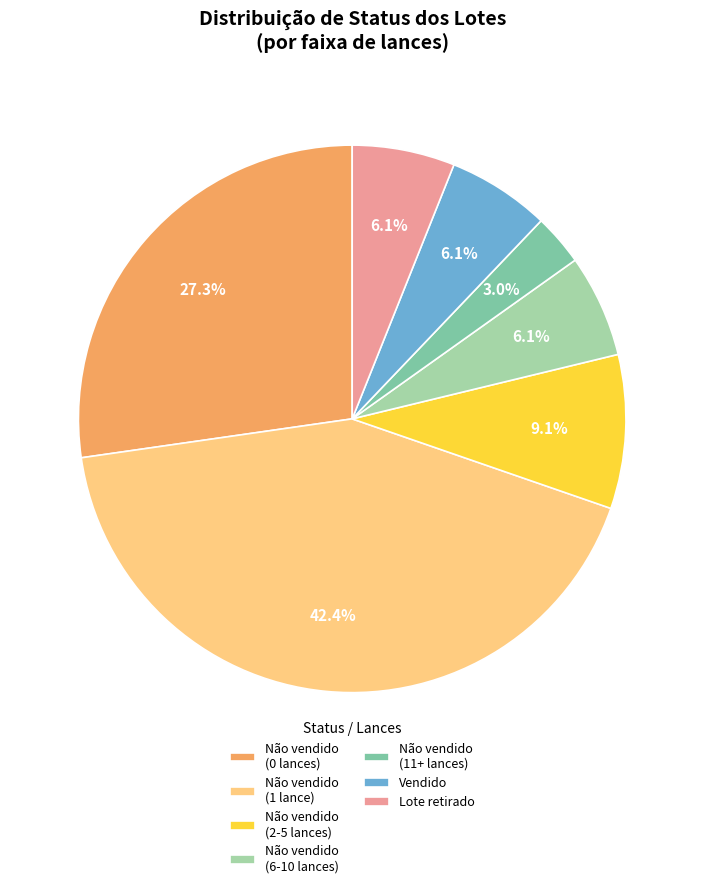

Do Lote retirado and Não vendido (6-10 lances) together represent more than half of the pie?

No